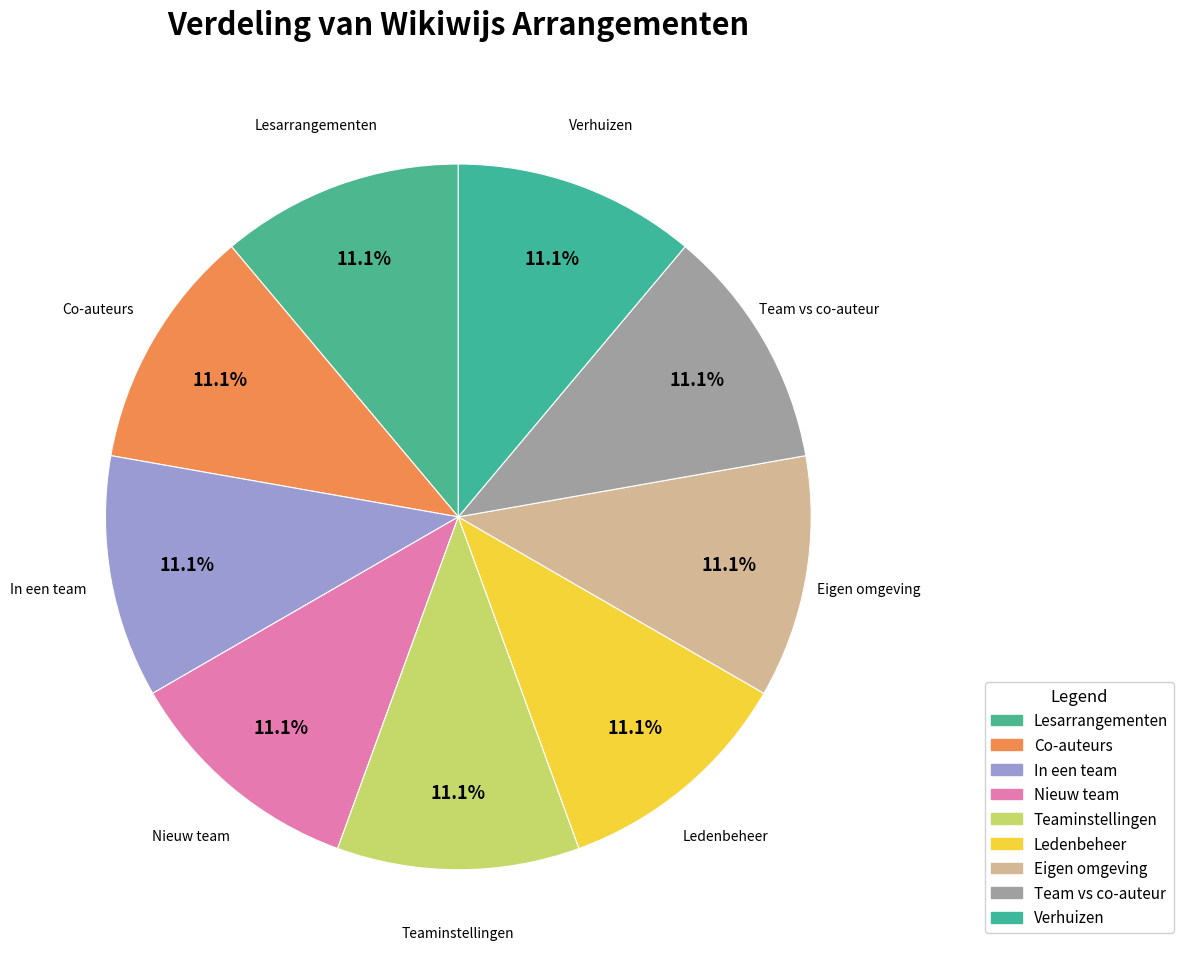

To the nearest percent, what is the average slice percentage?

11%